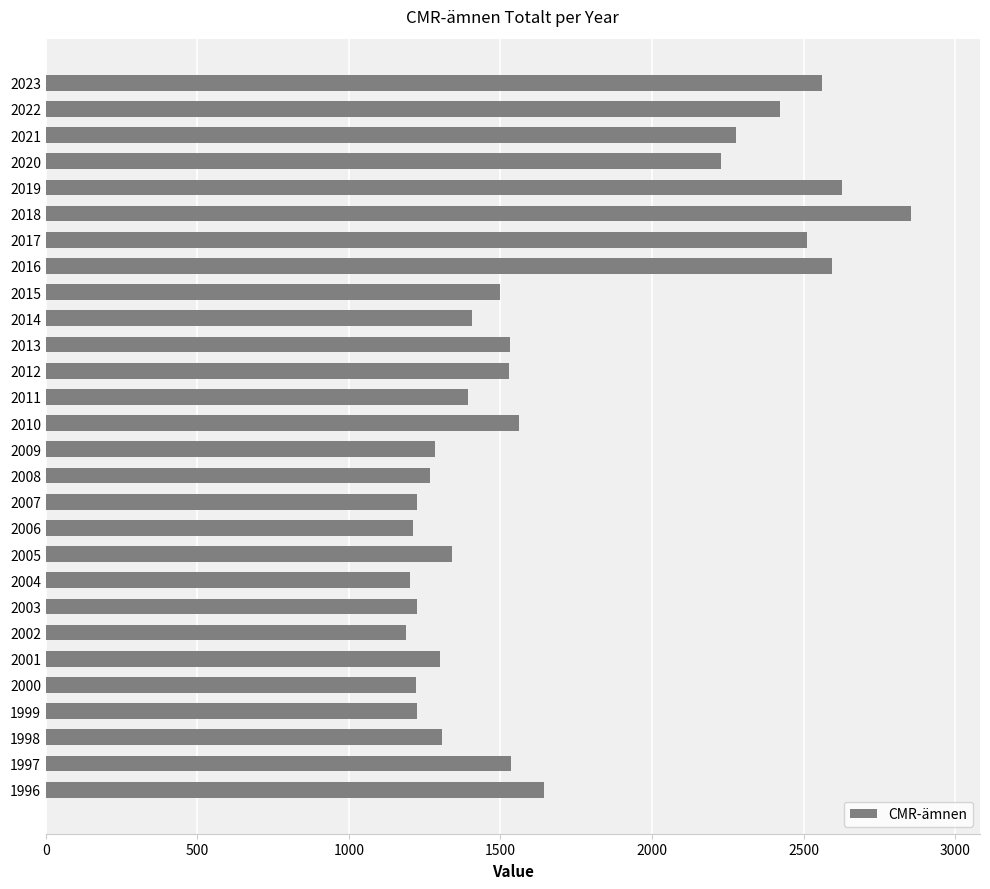

True or false: the data shows 1392 at 2011.

True